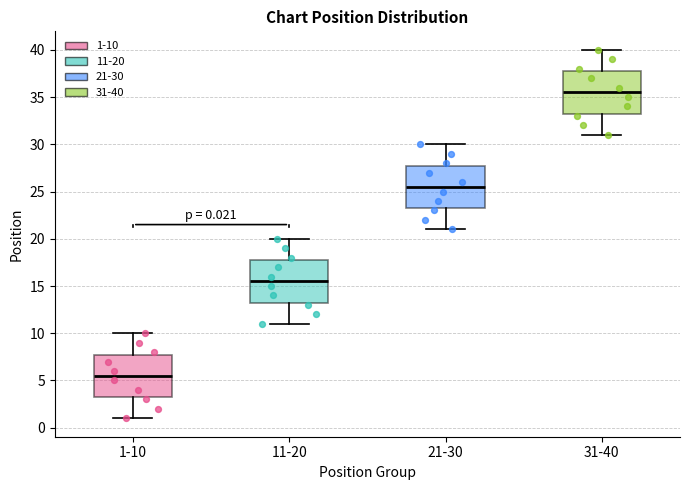

Which box's median line is the lowest?

1-10